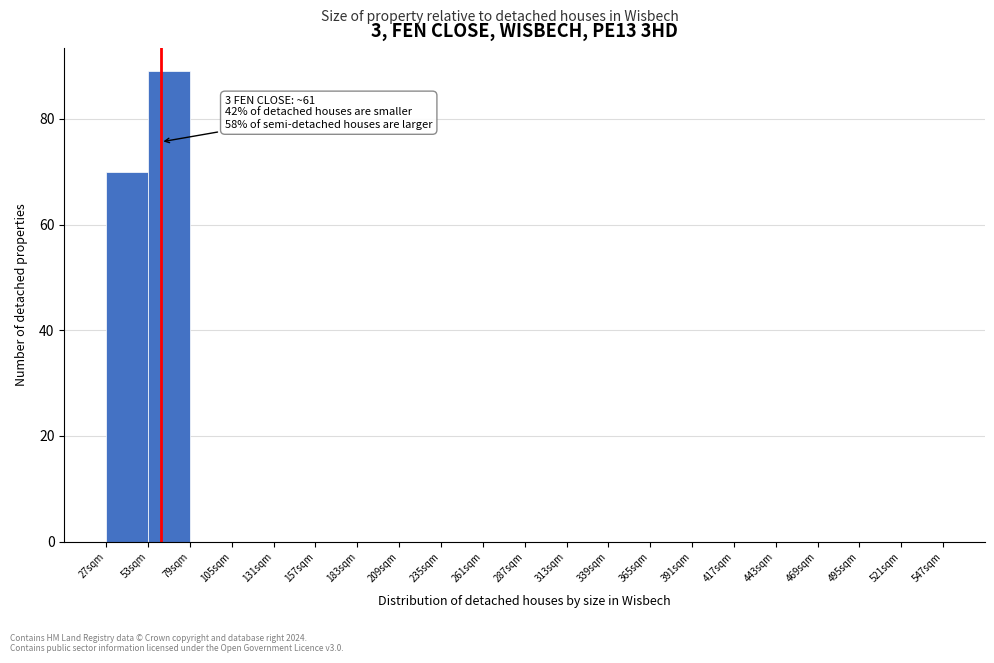

Which range on the x-axis has the tallest bar?

53 to 79